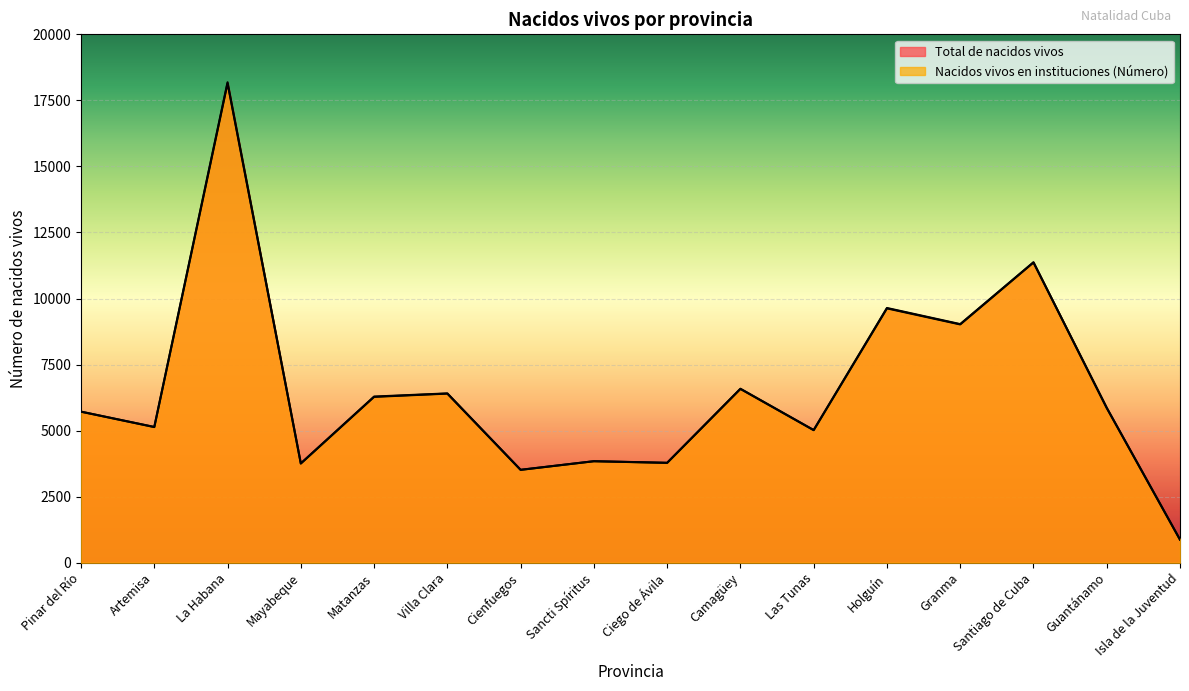

Which category has the highest value across all series?

La Habana